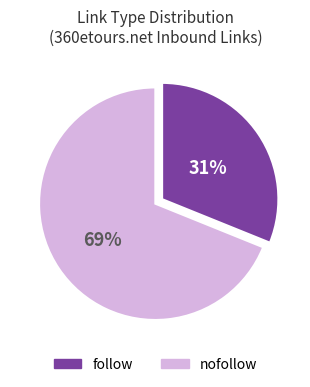

Rank the categories by value from lowest to highest.

follow, nofollow